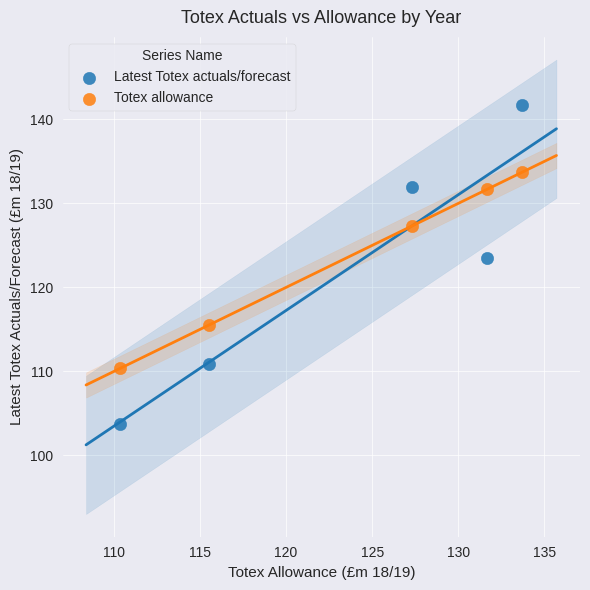

Which series contains the highest Y value?

Latest Totex actuals/forecast